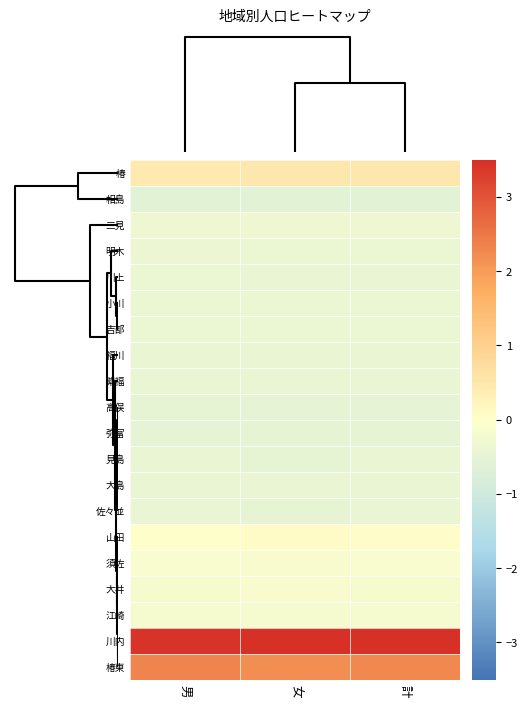

What is the maximum value shown in the chart?

3.5